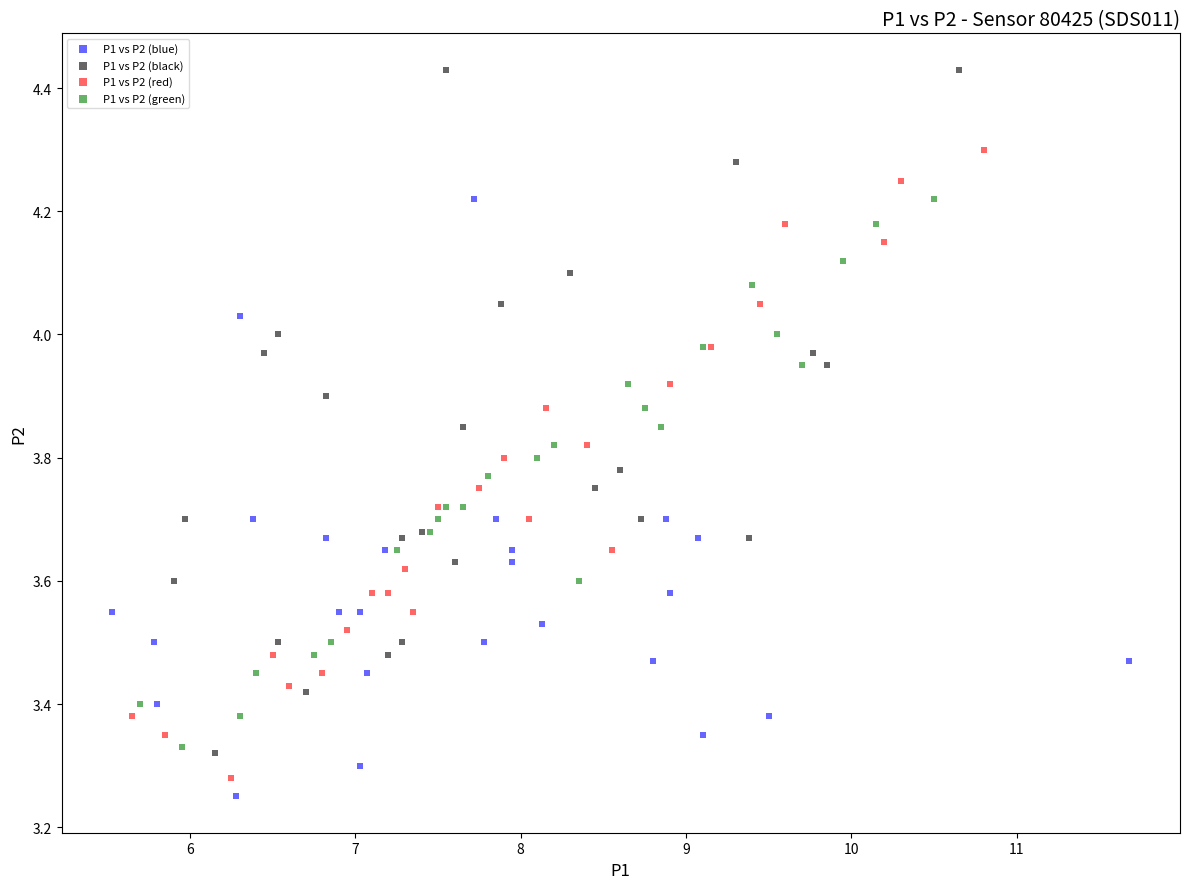

Which series contains the highest Y value?

P1 vs P2 (black)